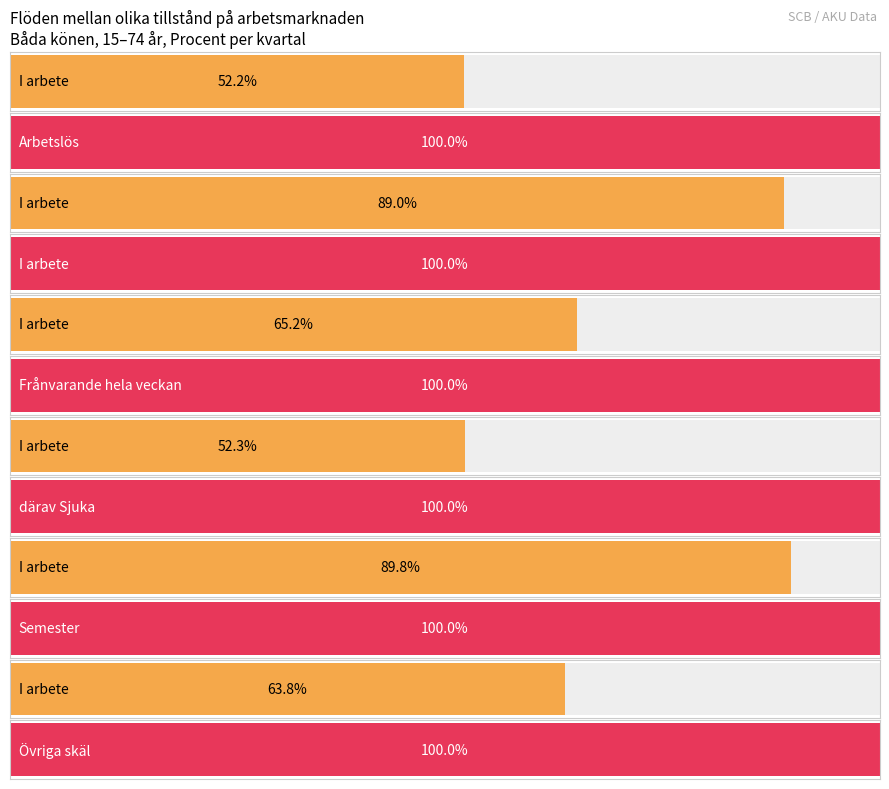

Between Semester and Övriga skäl, which series saw the biggest shift?

I arbete